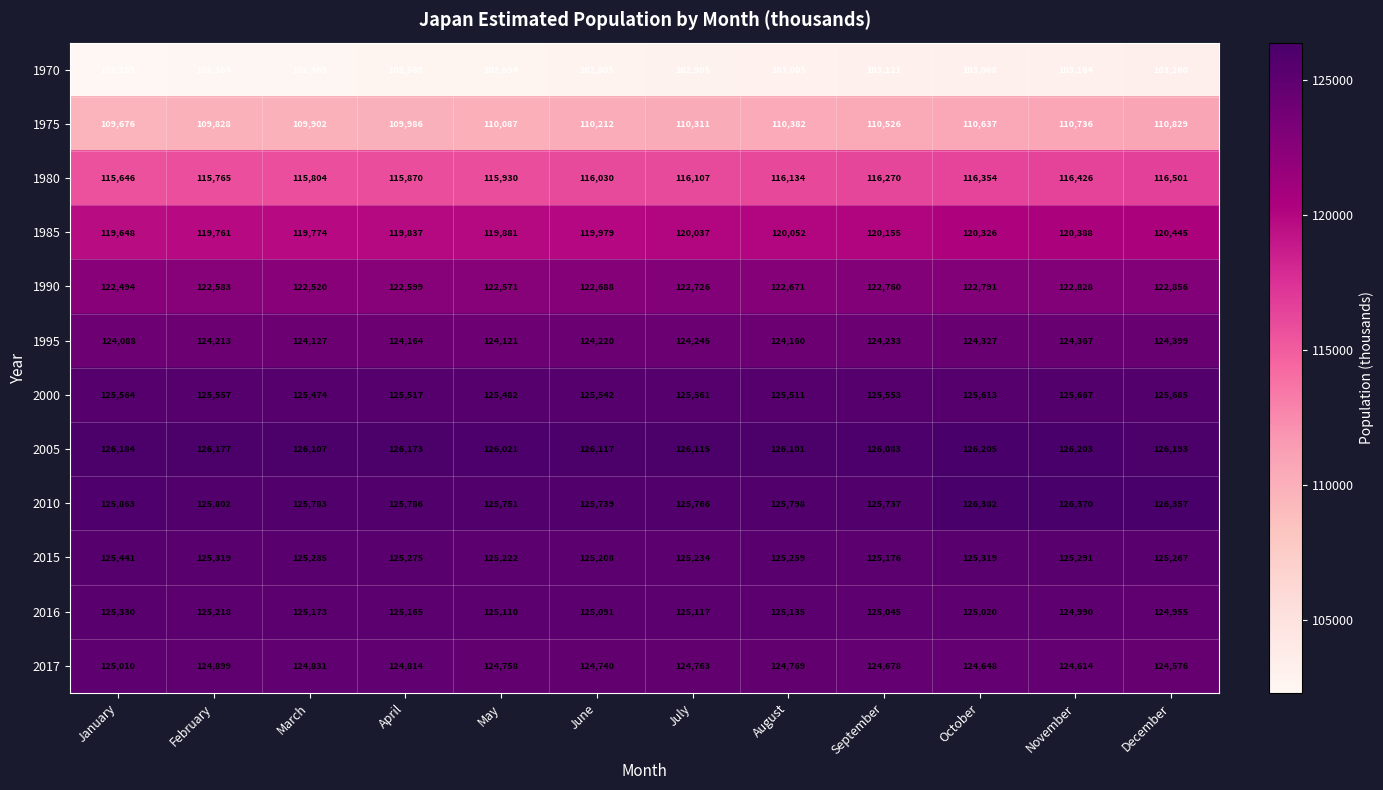

What is the average value of the 1980 series?

116070